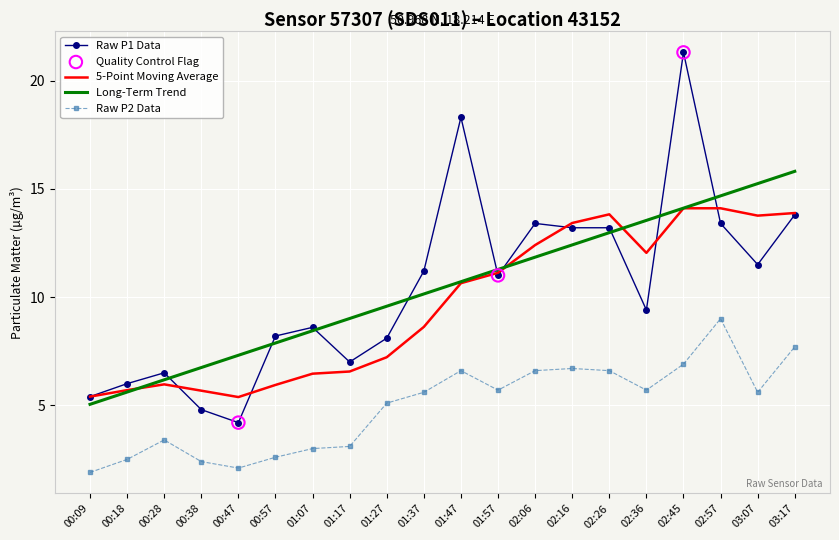

Which series changed the most between 00:09 and 02:57?

Long-Term Trend